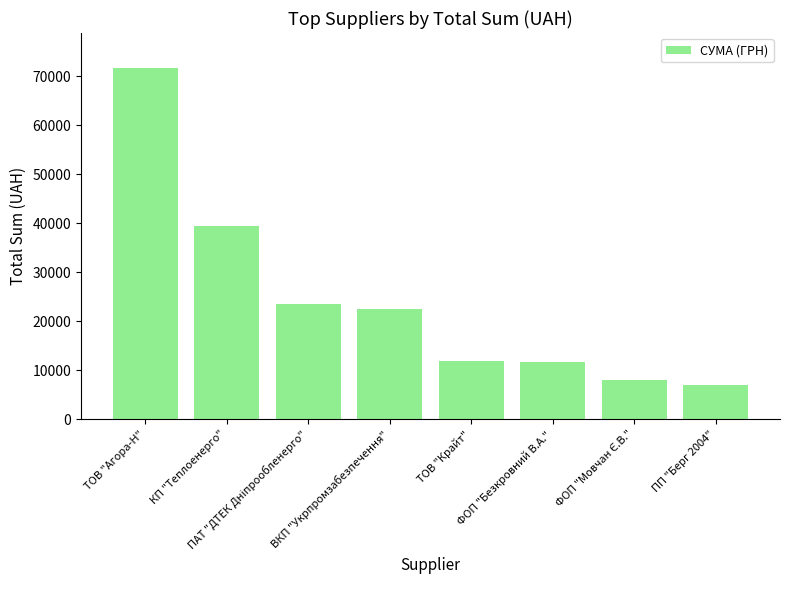

What is the value of the 2nd bar from the left?

39389.0